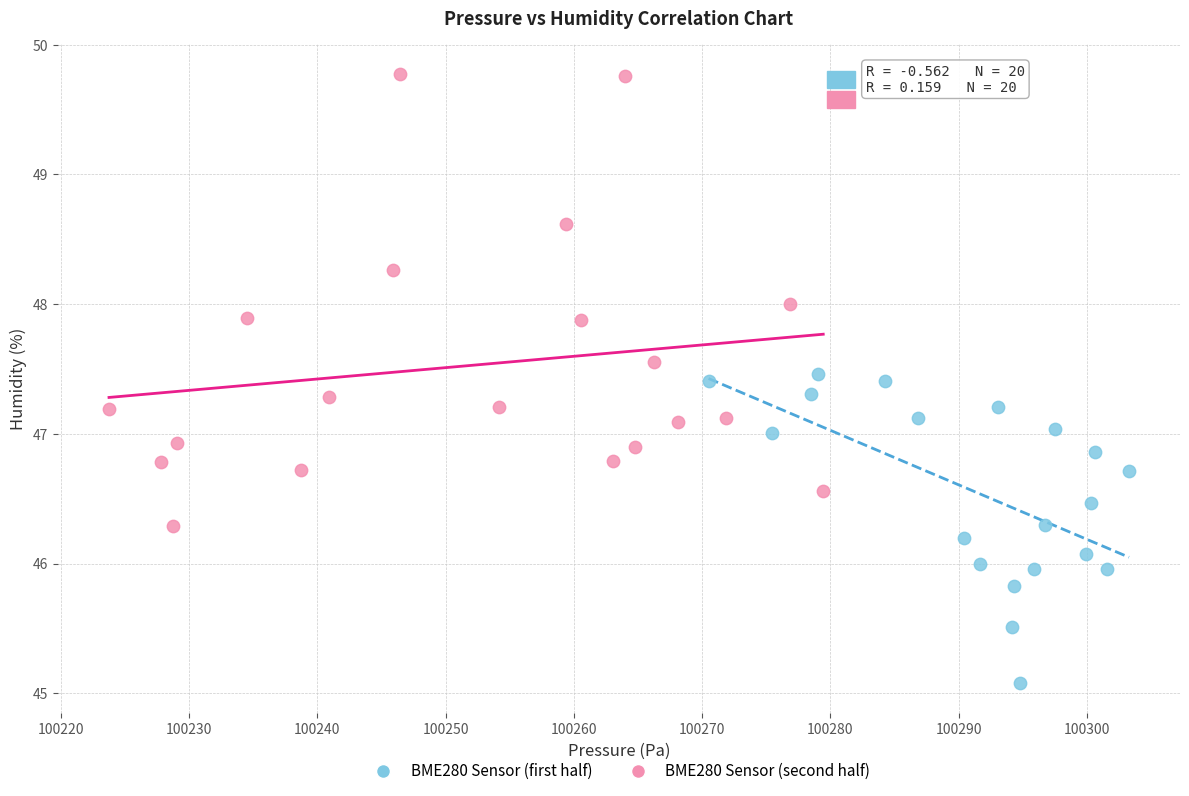

Which series has the largest Y range (max minus min)?

BME280 Sensor (second half)